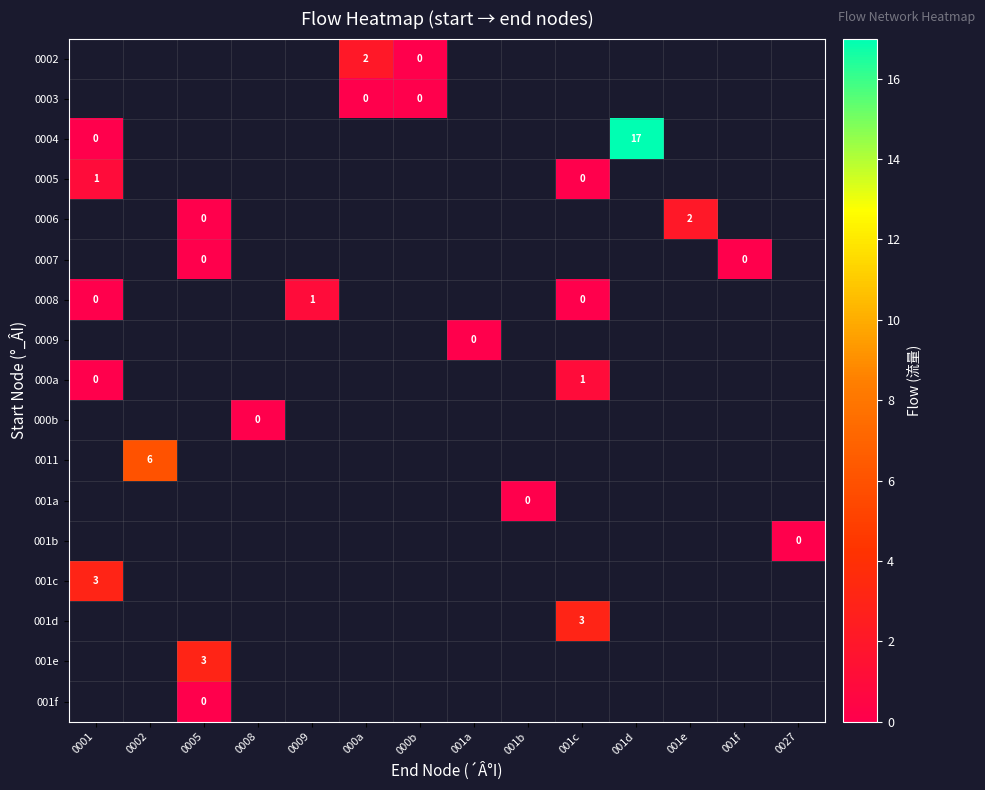

At which category does the chart reach its peak across all series?

001d